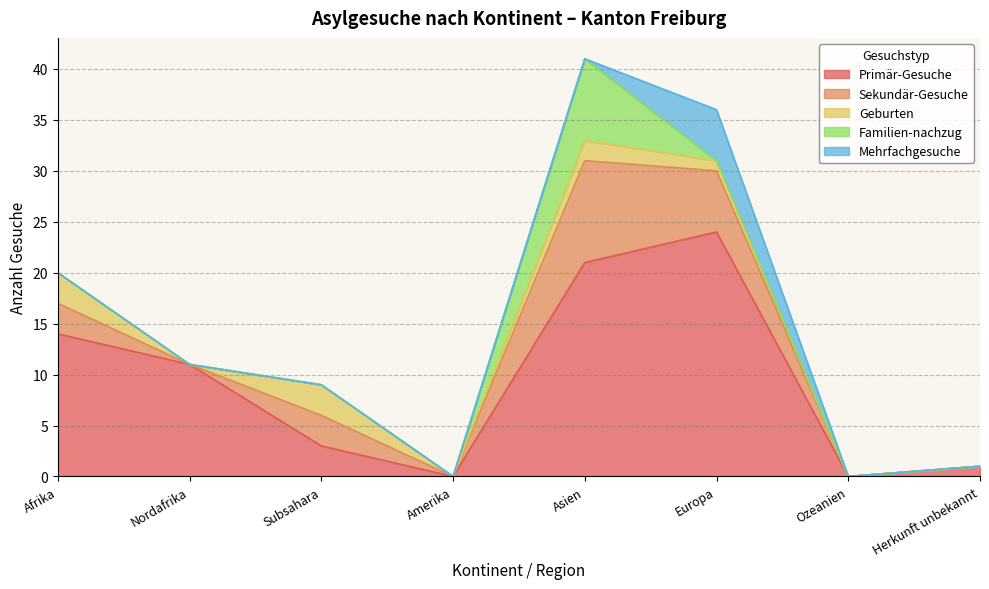

What is the label of the 8th point from the left?

Herkunft unbekannt